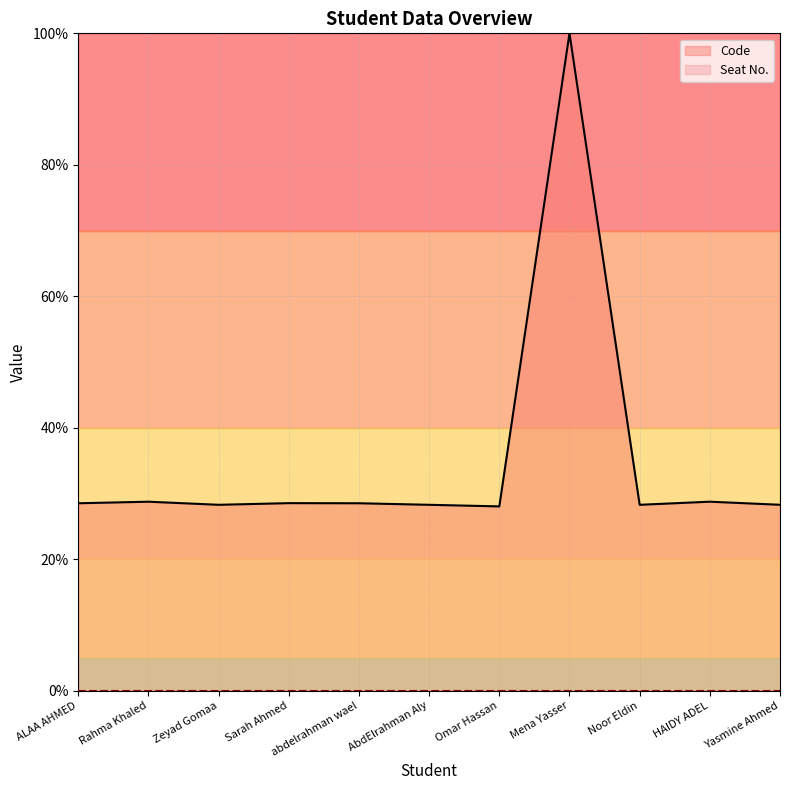

Which series has the largest range (max minus min)?

Code